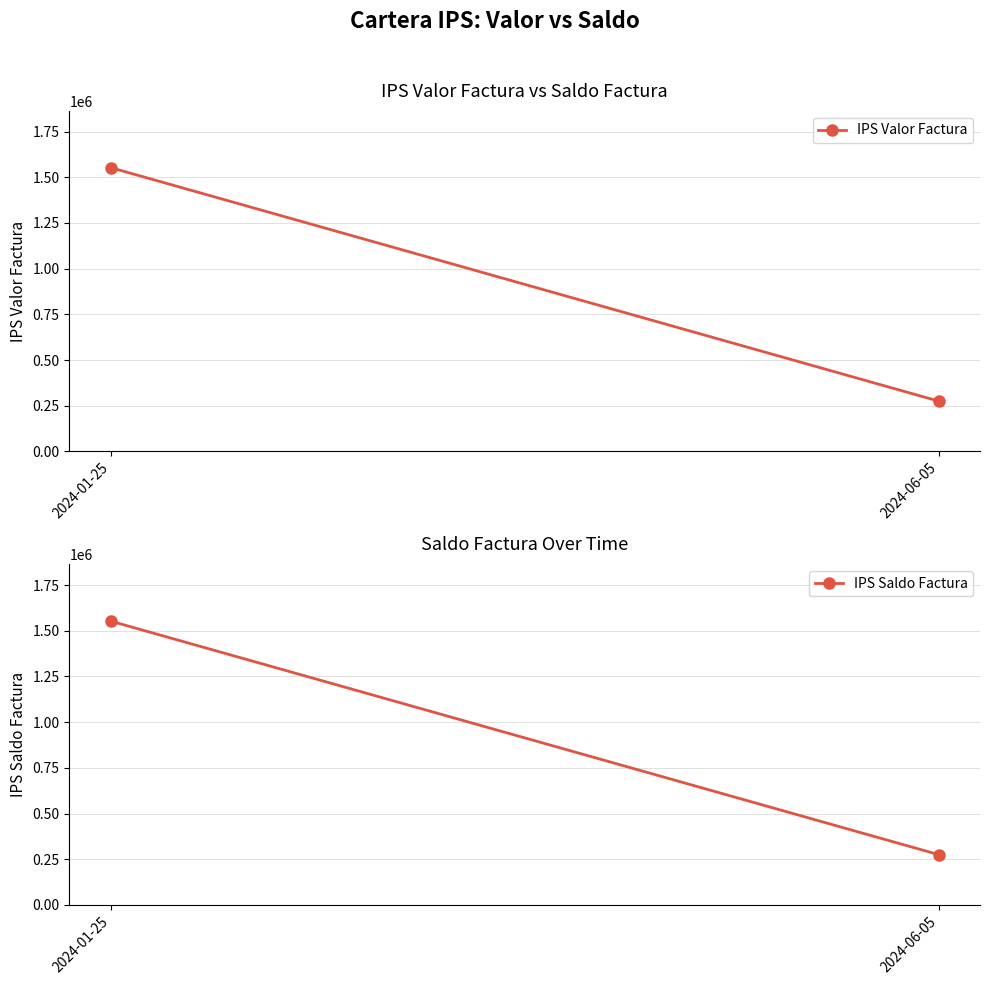

What are all the series names shown in the legend?

IPS Valor Factura, IPS Saldo Factura